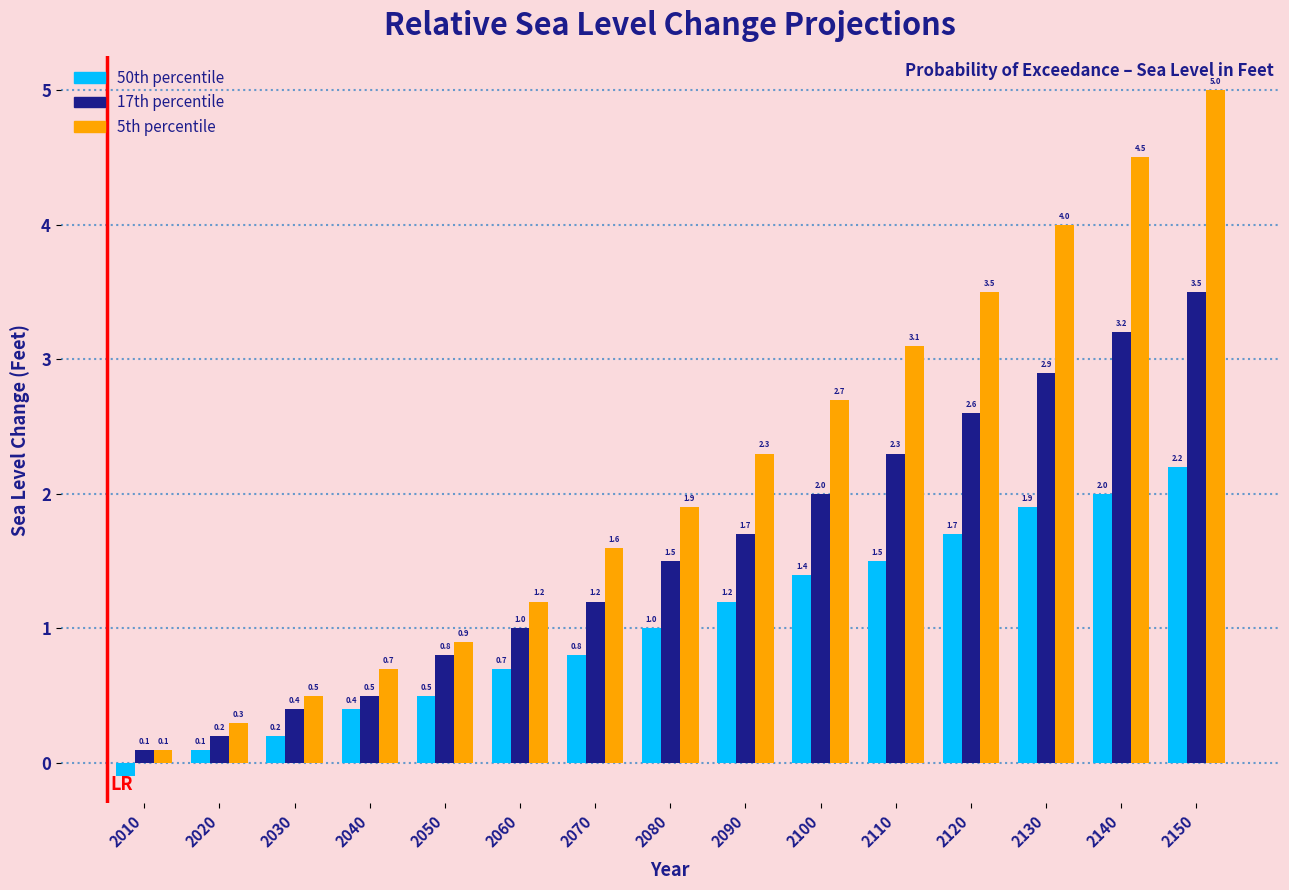

Reading right to left, what are all the values shown in this chart?

50th percentile: 2150=2.2	2140=2.0	2130=1.9	2120=1.7	2110=1.5	2100=1.4	2090=1.2	2080=1.0	2070=0.8	2060=0.7	2050=0.5	2040=0.4	2030=0.2	2020=0.1	2010=-0.1
17th percentile: 2150=3.5	2140=3.2	2130=2.9	2120=2.6	2110=2.3	2100=2.0	2090=1.7	2080=1.5	2070=1.2	2060=1.0	2050=0.8	2040=0.5	2030=0.4	2020=0.2	2010=0.1
5th percentile: 2150=5.0	2140=4.5	2130=4.0	2120=3.5	2110=3.1	2100=2.7	2090=2.3	2080=1.9	2070=1.6	2060=1.2	2050=0.9	2040=0.7	2030=0.5	2020=0.3	2010=0.1